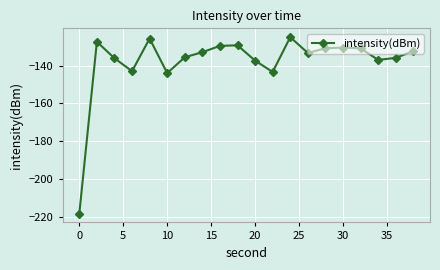

What is the sum of all values?

-2757.7